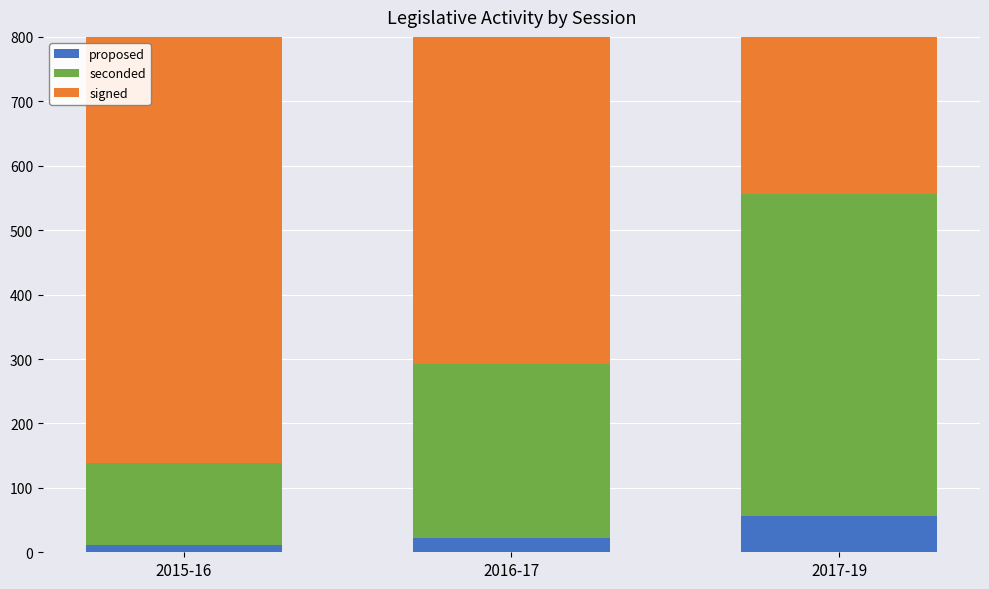

Between 2015-16 and 2016-17, which series saw the biggest shift?

seconded